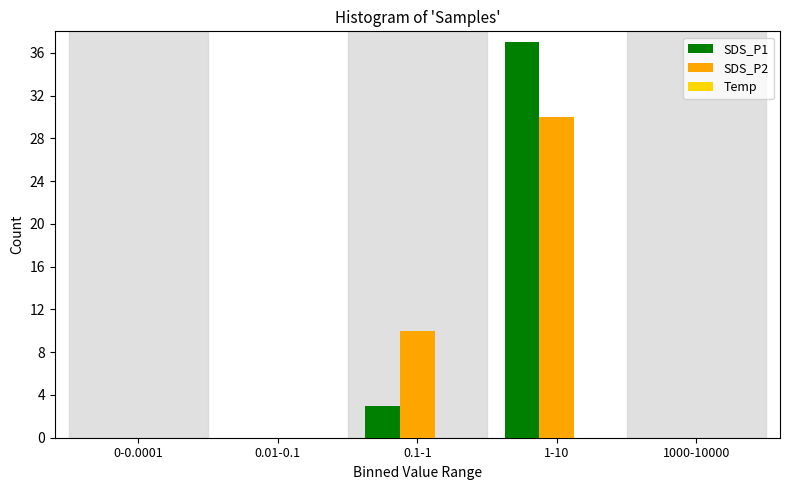

At which category does the chart reach its peak across all series?

1-10